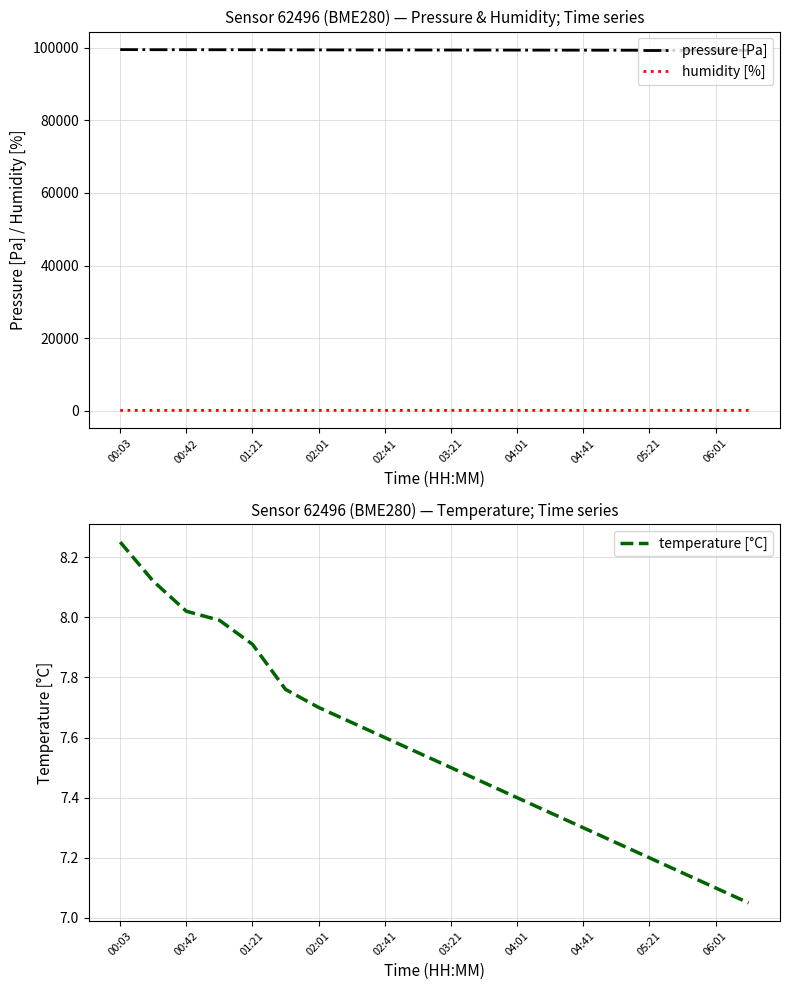

What is the highest value of the pressure [Pa] series?

99535.9